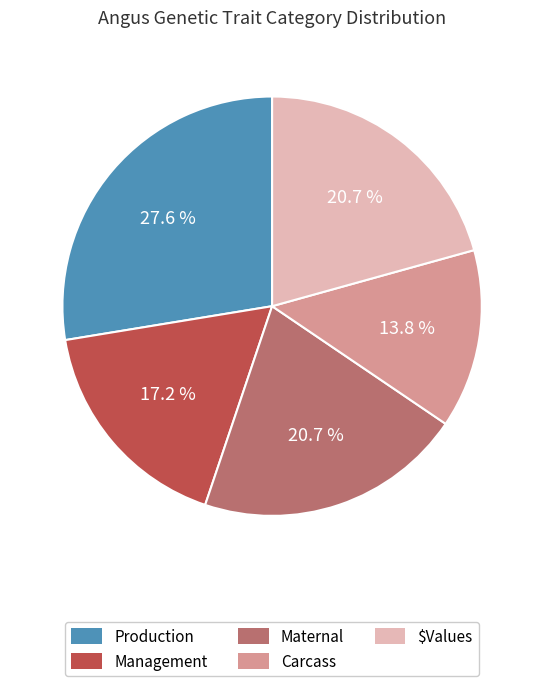

How many slices are in this pie chart?

5